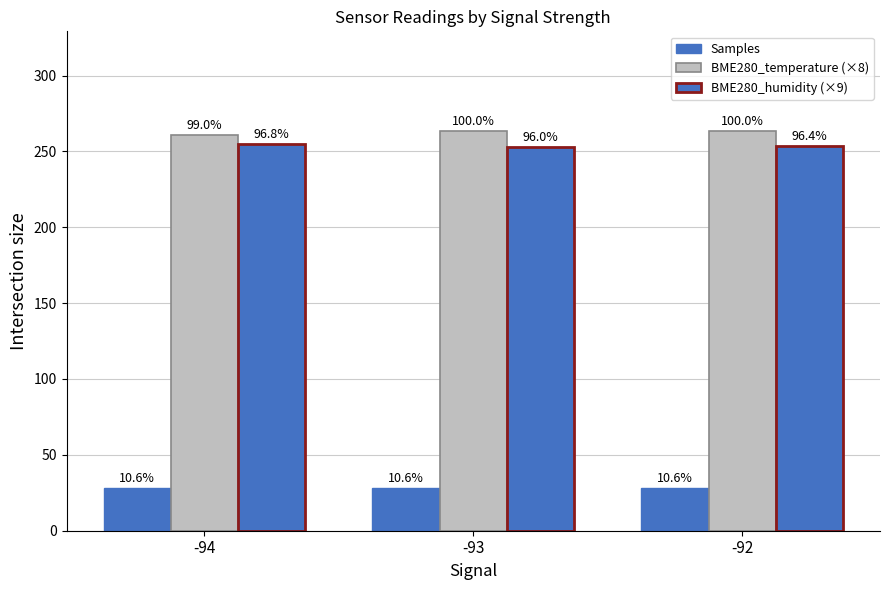

Does the chart contain stacked bars?

No